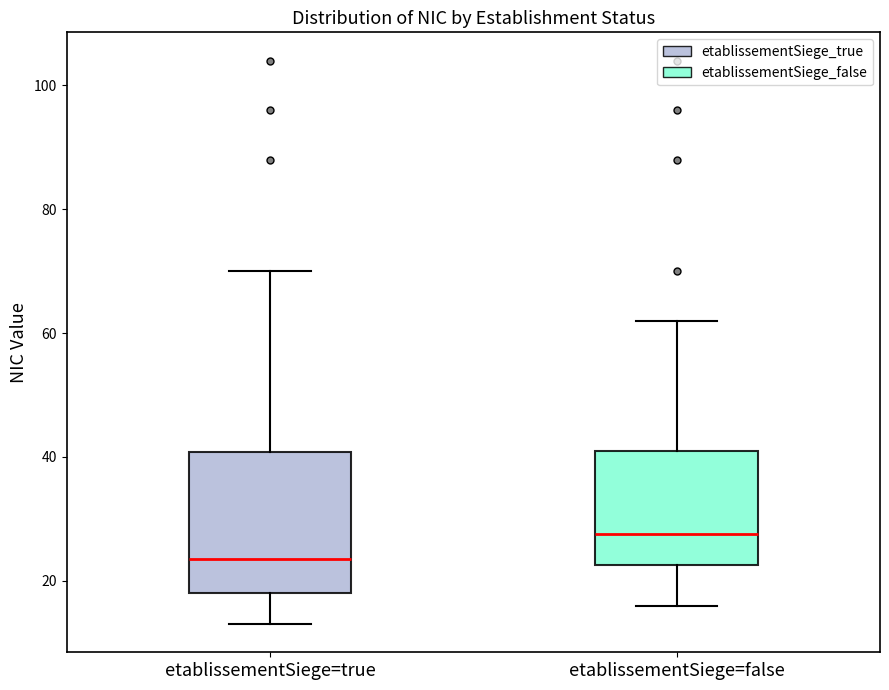

Reading left to right, read every box against the y-axis: the position of its median line, the range the box covers, and the ends of its whiskers. The values are not printed on the chart, so give them approximately, as read against the axis.

etablissementSiege=true: median 24, box 18 to 40, whiskers 14 to 70
etablissementSiege=false: median 28, box 22 to 42, whiskers 16 to 62